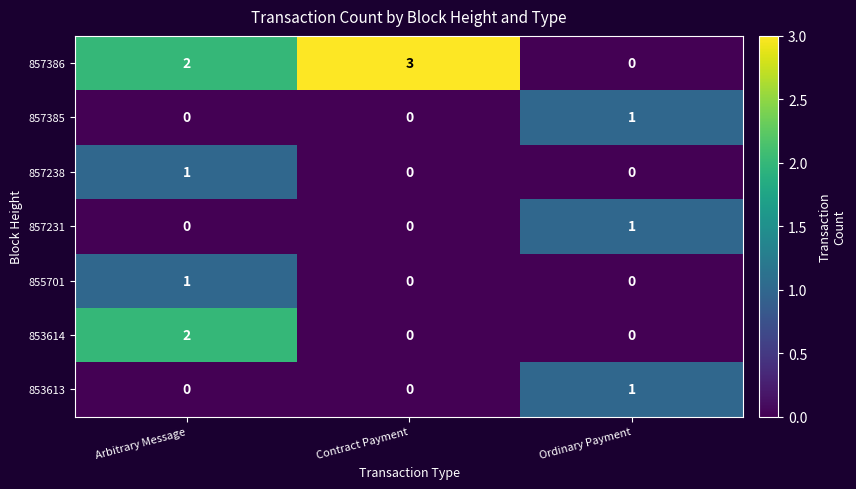

Reading left to right, what are all the values shown in this chart?

857386: Arbitrary Message=2	Contract Payment=3	Ordinary Payment=0
857385: Arbitrary Message=0	Contract Payment=0	Ordinary Payment=1
857238: Arbitrary Message=1	Contract Payment=0	Ordinary Payment=0
857231: Arbitrary Message=0	Contract Payment=0	Ordinary Payment=1
855701: Arbitrary Message=1	Contract Payment=0	Ordinary Payment=0
853614: Arbitrary Message=2	Contract Payment=0	Ordinary Payment=0
853613: Arbitrary Message=0	Contract Payment=0	Ordinary Payment=1